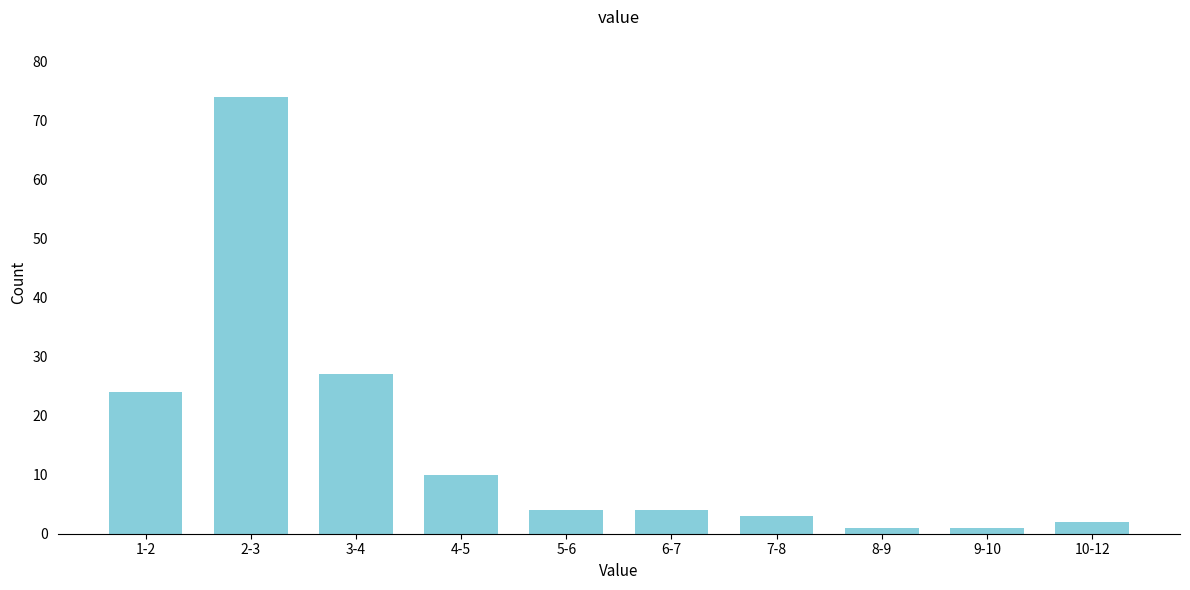

Reading right to left, transcribe all the data shown in this chart.

10-12=2	9-10=1	8-9=1	7-8=3	6-7=4	5-6=4	4-5=10	3-4=27	2-3=74	1-2=24